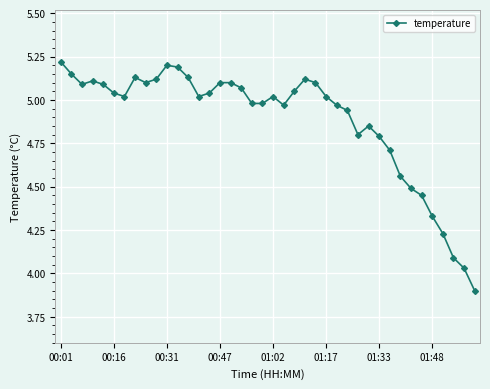

True or false: there are more than 0 points higher than both neighbors.

True